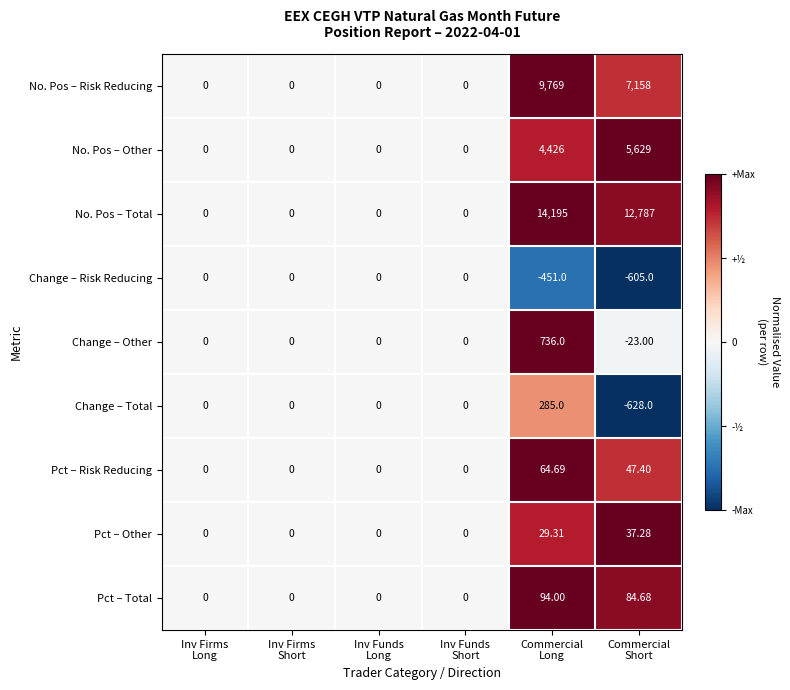

At which category is the sum across all series the highest?

Commercial
Long